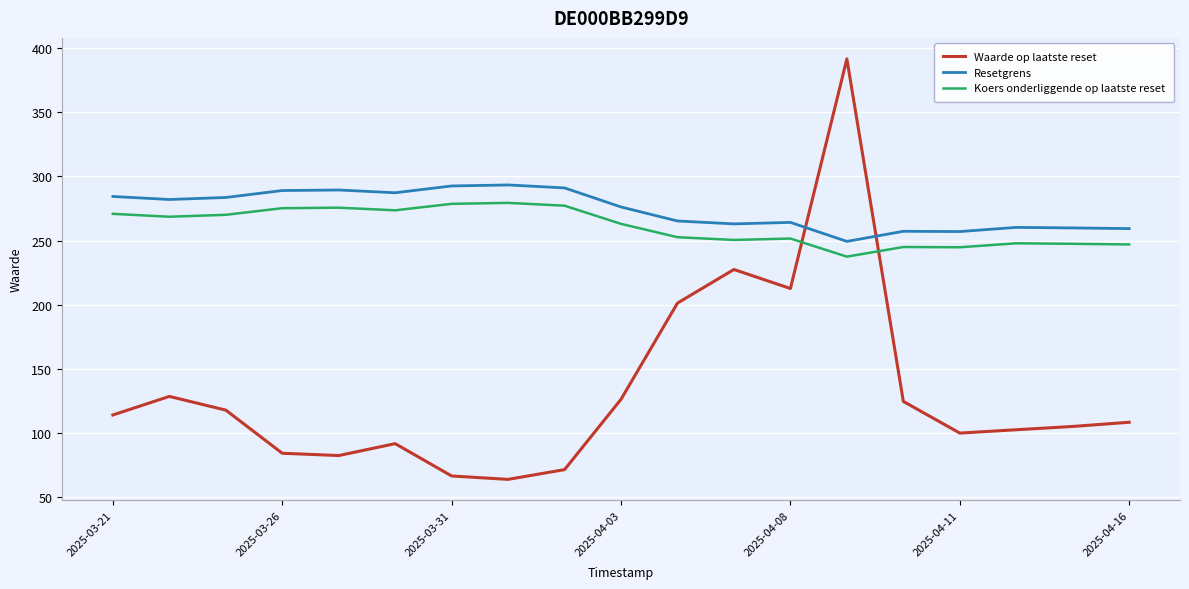

Which series has the widest spread of values?

Waarde op laatste reset